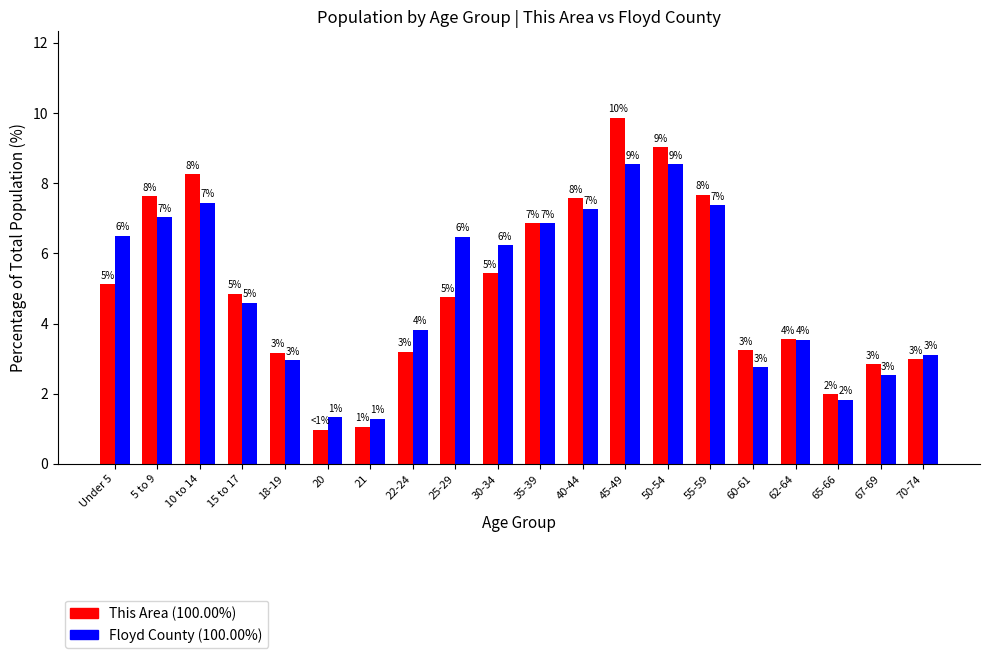

Which series changed the most between 55-59 and 65-66?

This Area (100.00%)